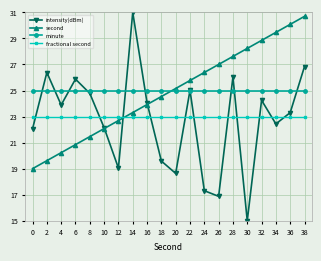

Which series has the widest spread of values?

intensity(dBm)